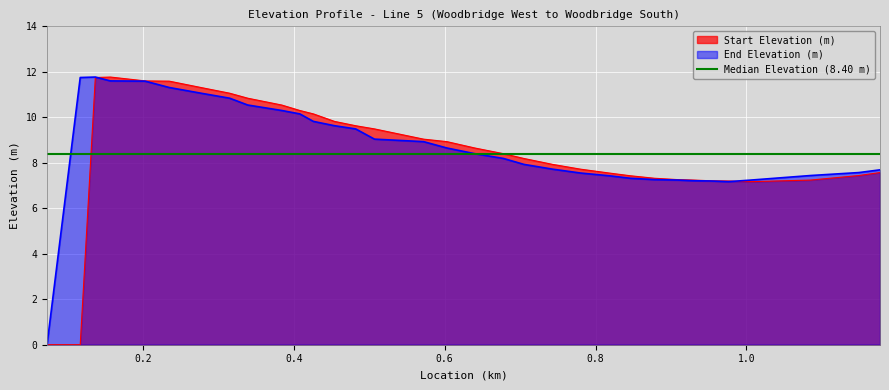

In End Elevation (m), how many points are lower than both neighbors (excluding endpoints)?

1